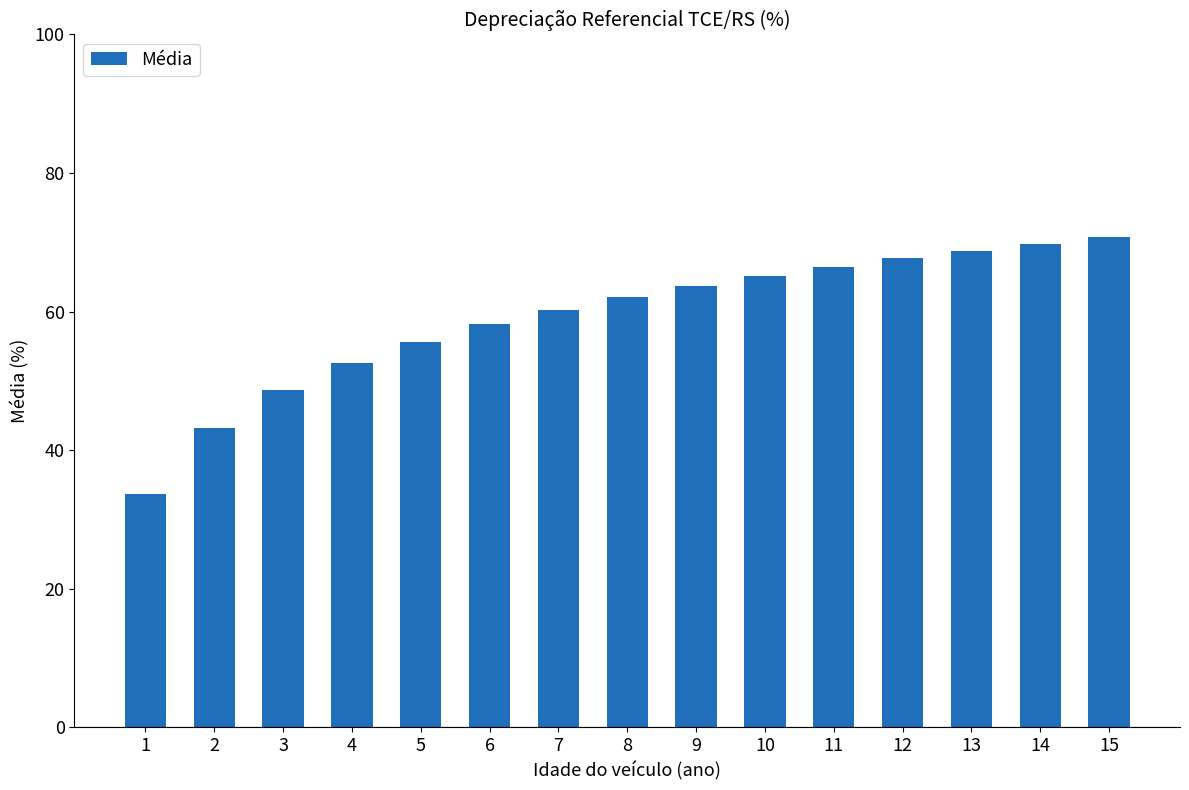

How many series are shown in this chart?

1